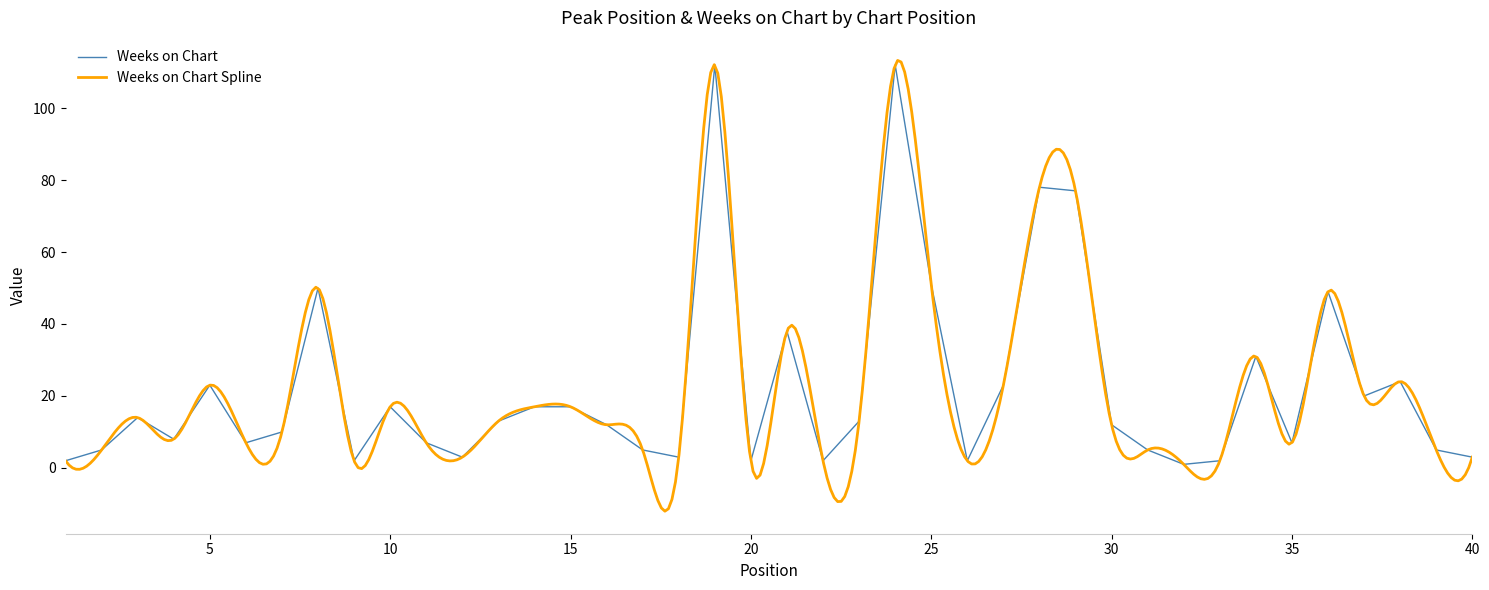

At which category does the data reach its first local peak?

3